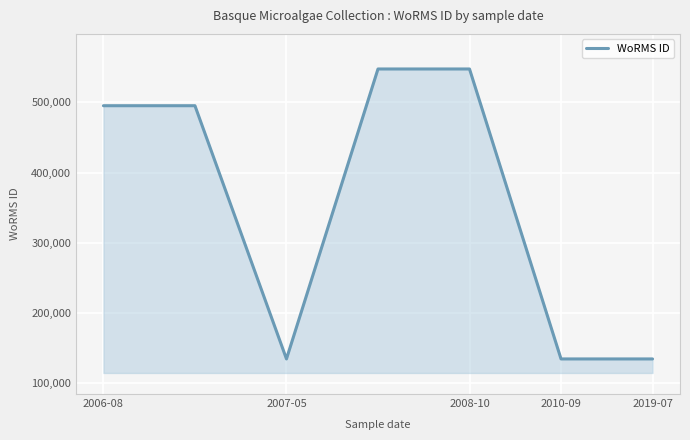

True or false: the data has more than 2 interior local peaks.

False